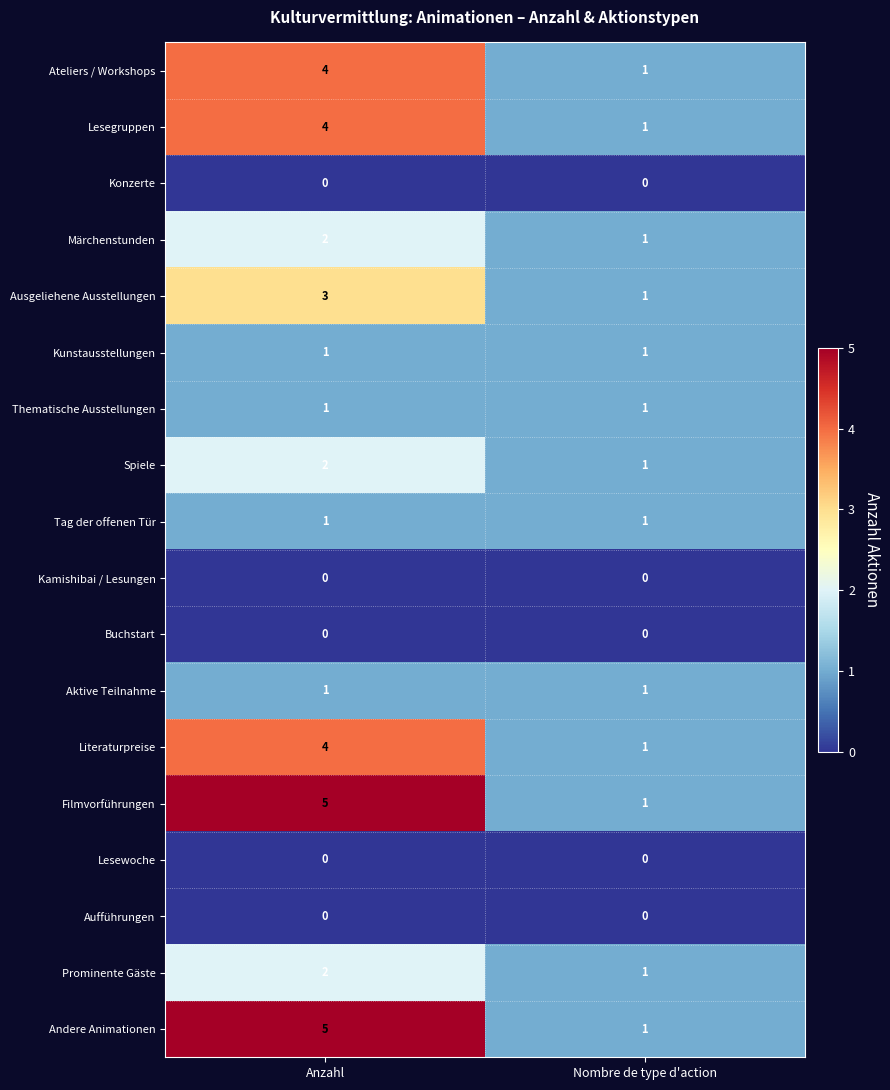

At which category is the sum across all series the highest?

Anzahl